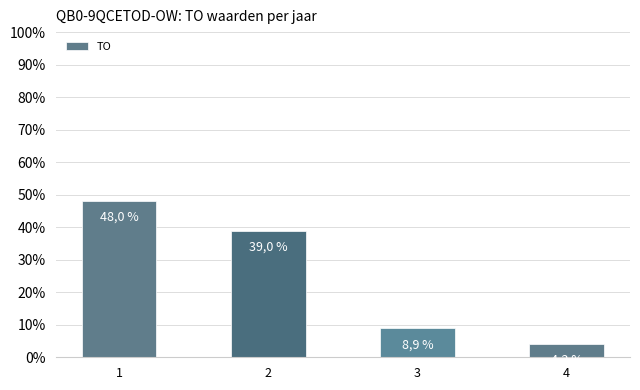

What is the value of the 3rd bar from the left?

8.9